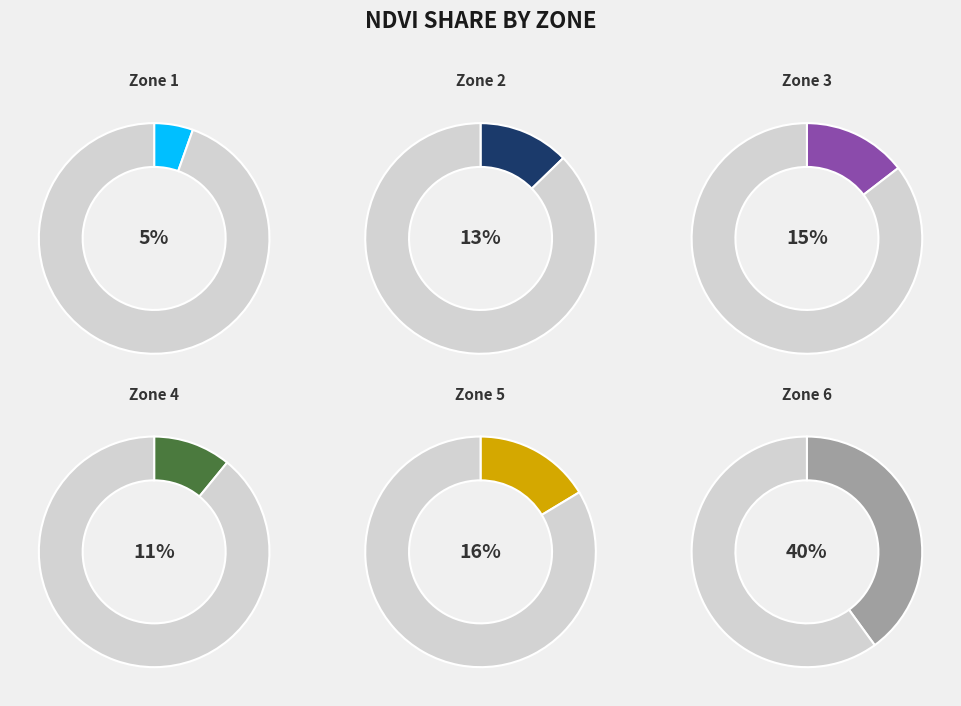

To the nearest percent, what portion does Zone 2 represent?

13%